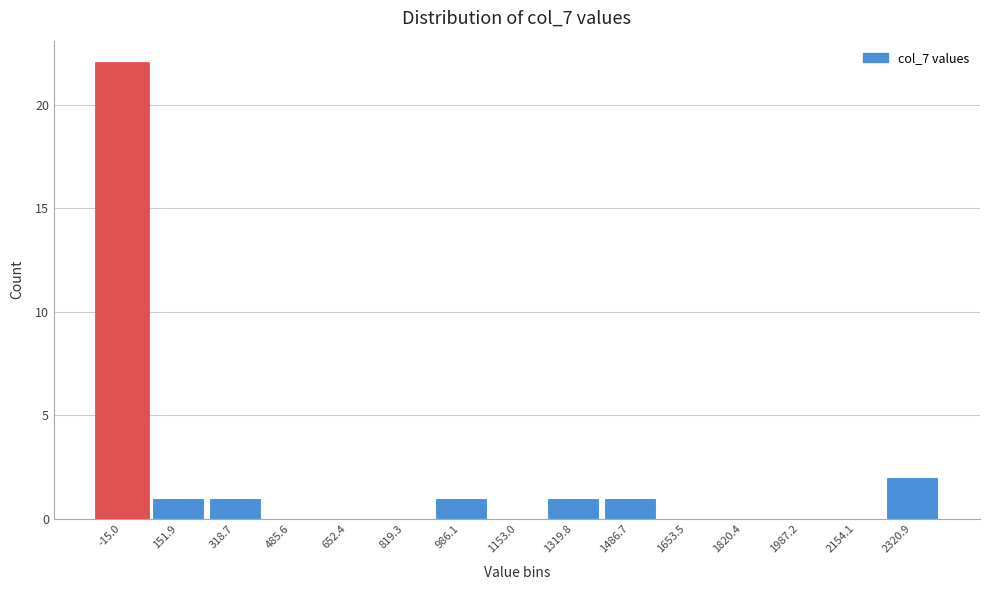

Reading left to right, what are all the values shown in this chart?

-15.0=22	151.9=1	318.7=1	485.6=0	652.4=0	819.3=0	986.1=1	1153.0=0	1319.8=1	1486.7=1	1653.5=0	1820.4=0	1987.2=0	2154.1=0	2320.9=2